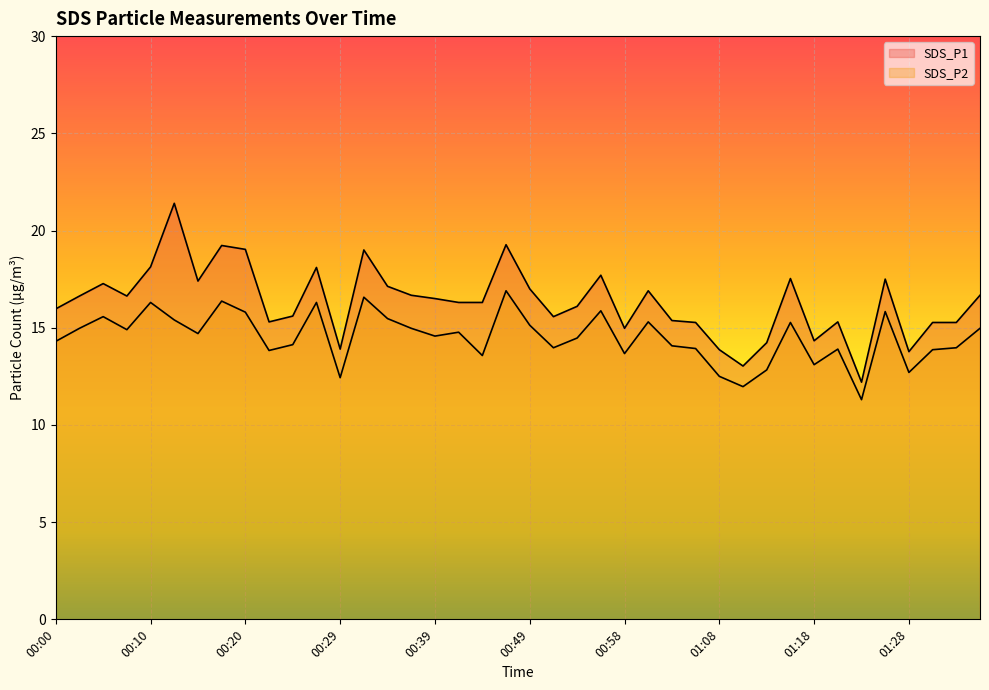

The SDS_P1 series shows 19.2 at 00:17. True or false?

True